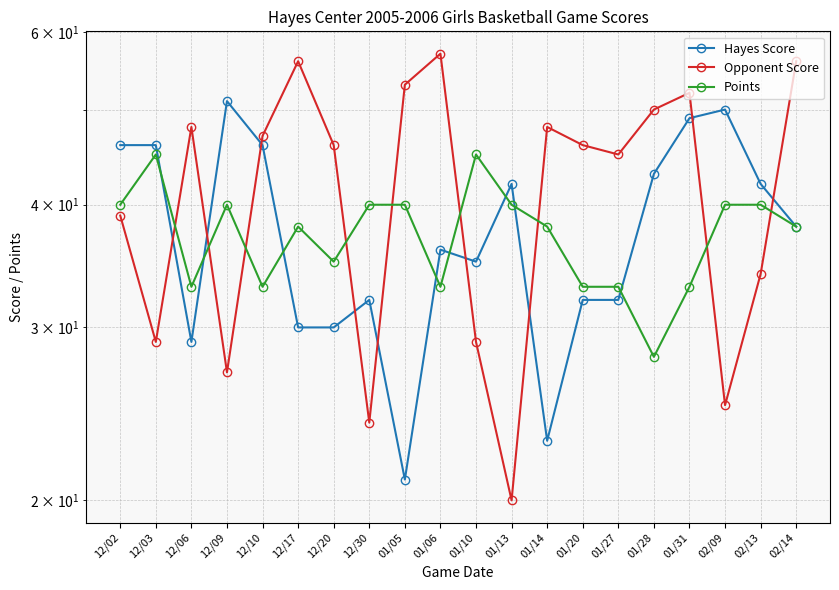

Rank the categories by Hayes Score value from highest to lowest.

12/09, 02/09, 01/31, 12/02, 12/03, 12/10, 01/28, 01/13, 02/13, 02/14, 01/06, 01/10, 12/30, 01/20, 01/27, 12/17, 12/20, 12/06, 01/14, 01/05